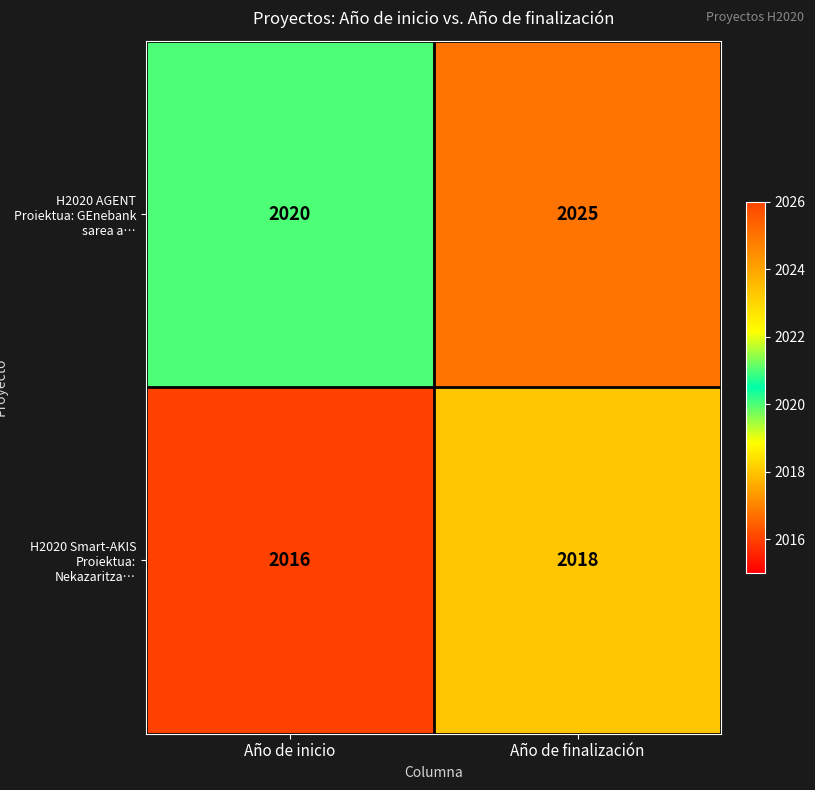

Reading left to right, transcribe all the data shown in this chart.

H2020 AGENT Proiektua: GEnebank sarea a…: Año de inicio=2020	Año de finalización=2025
H2020 Smart-AKIS Proiektua: Nekazaritza…: Año de inicio=2016	Año de finalización=2018